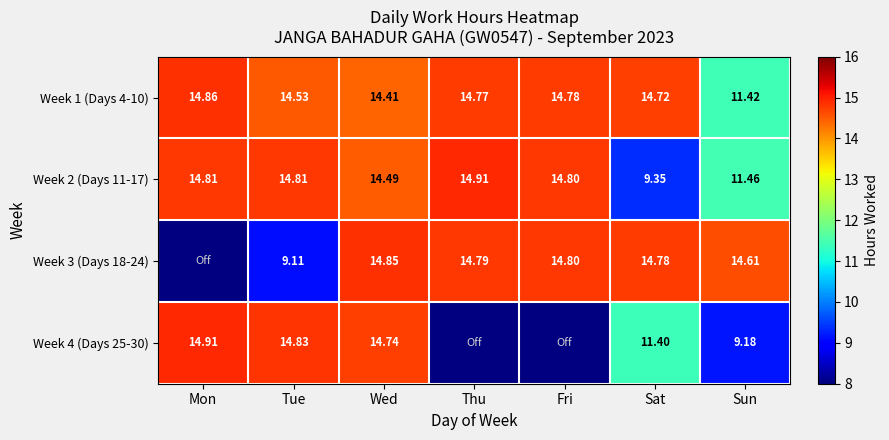

The value of Week 4 (Days 25-30) at Wed is 20.5. True or false?

False